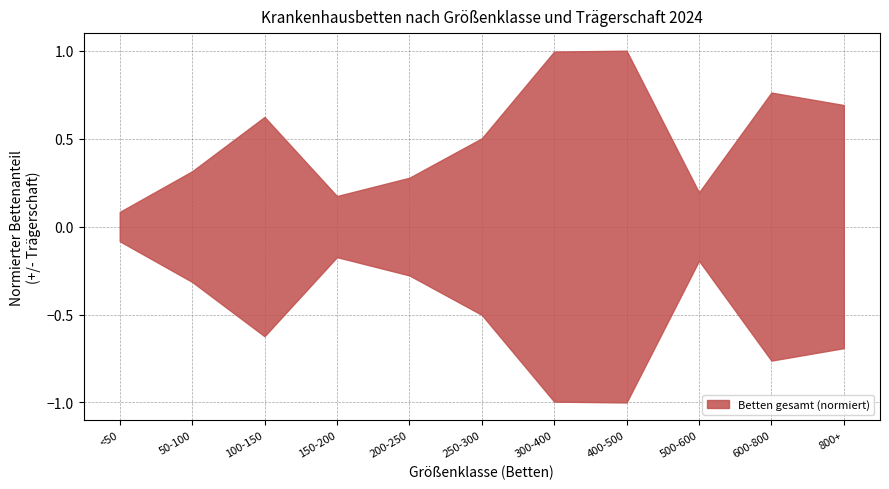

Which has a higher value, 100-150 or 600-800?

600-800